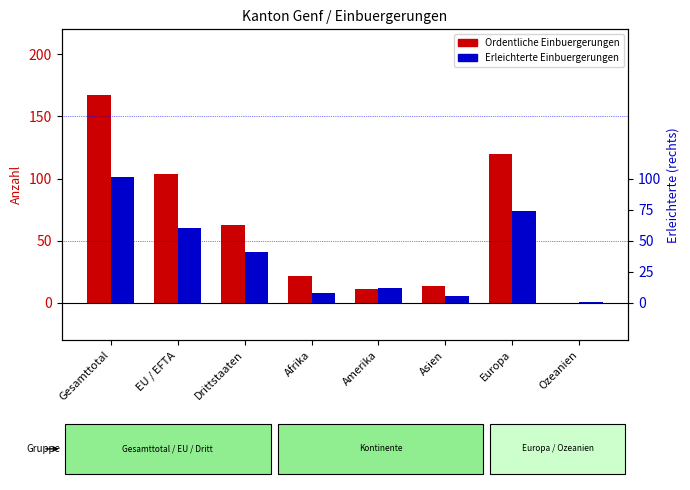

At how many categories does at least one series exceed 15?

5